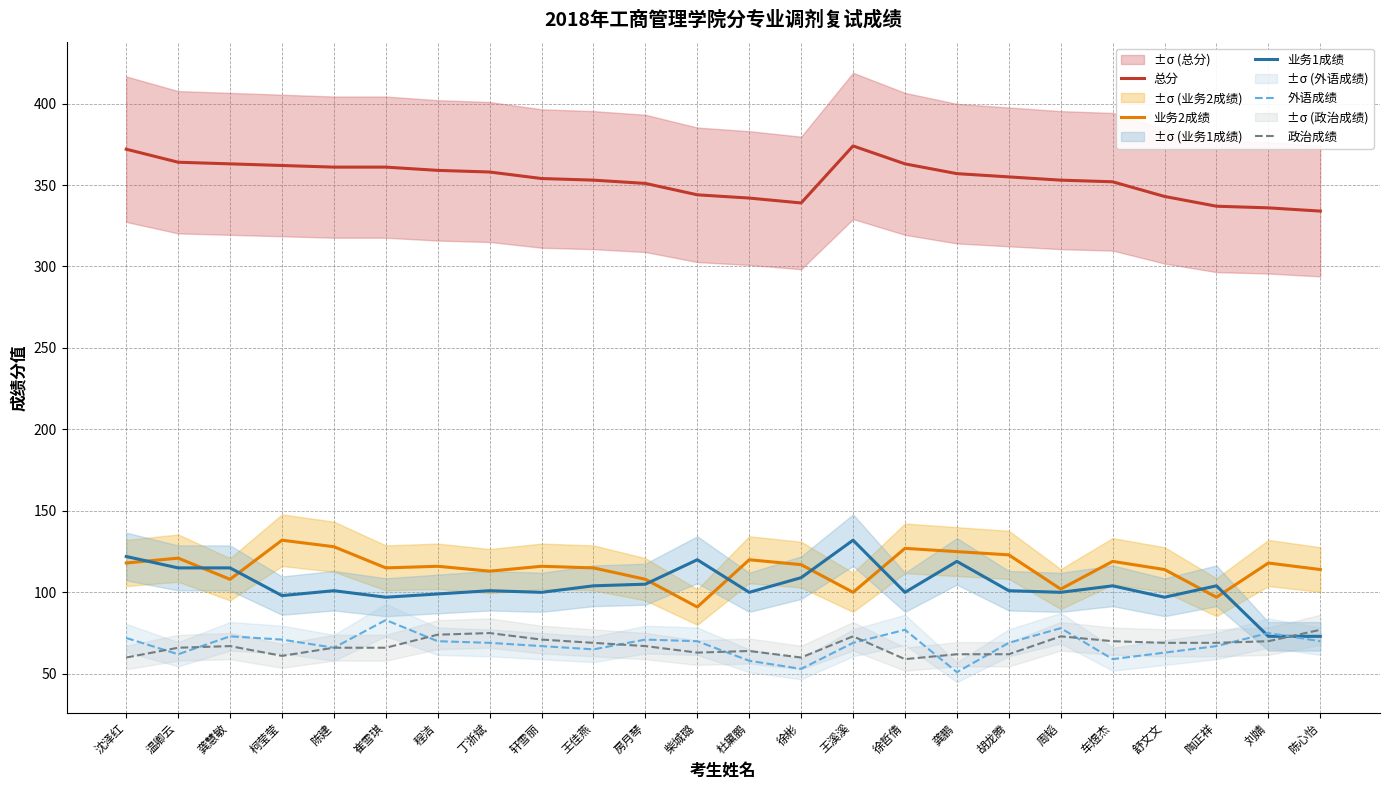

At how many categories does at least one series exceed 302?

24